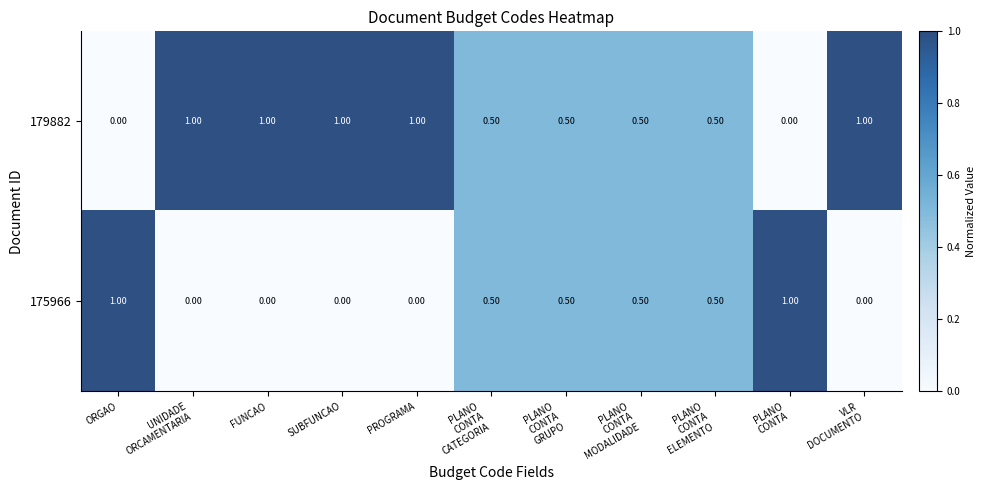

How many series are shown in this chart?

2